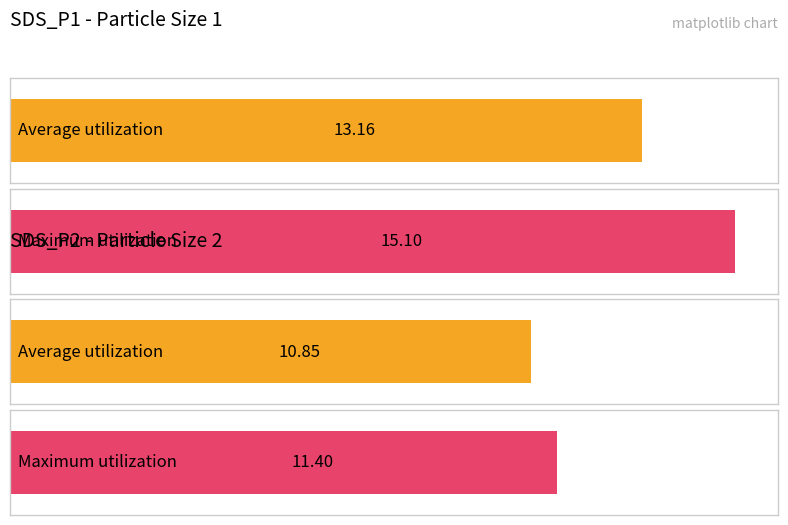

Rank the series at 00:13 from lowest to highest value.

SDS_P2, SDS_P1